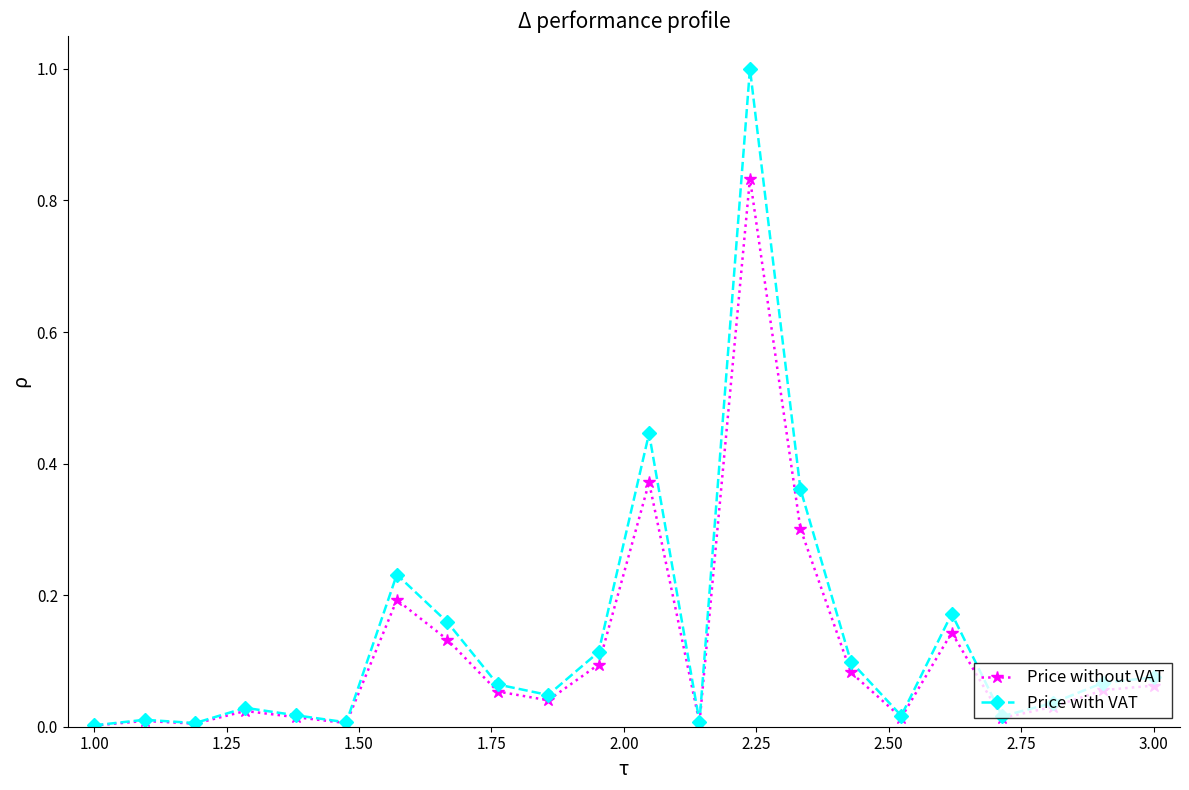

What is the greatest value displayed?

1.0